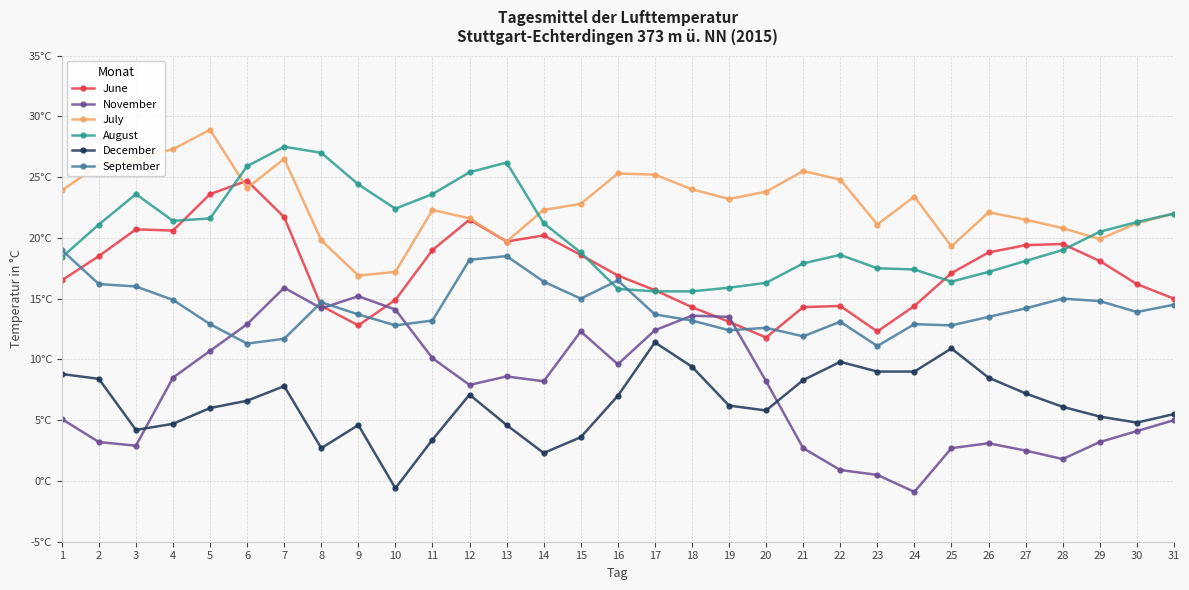

Between 2 and 26, which series saw the biggest shift?

August